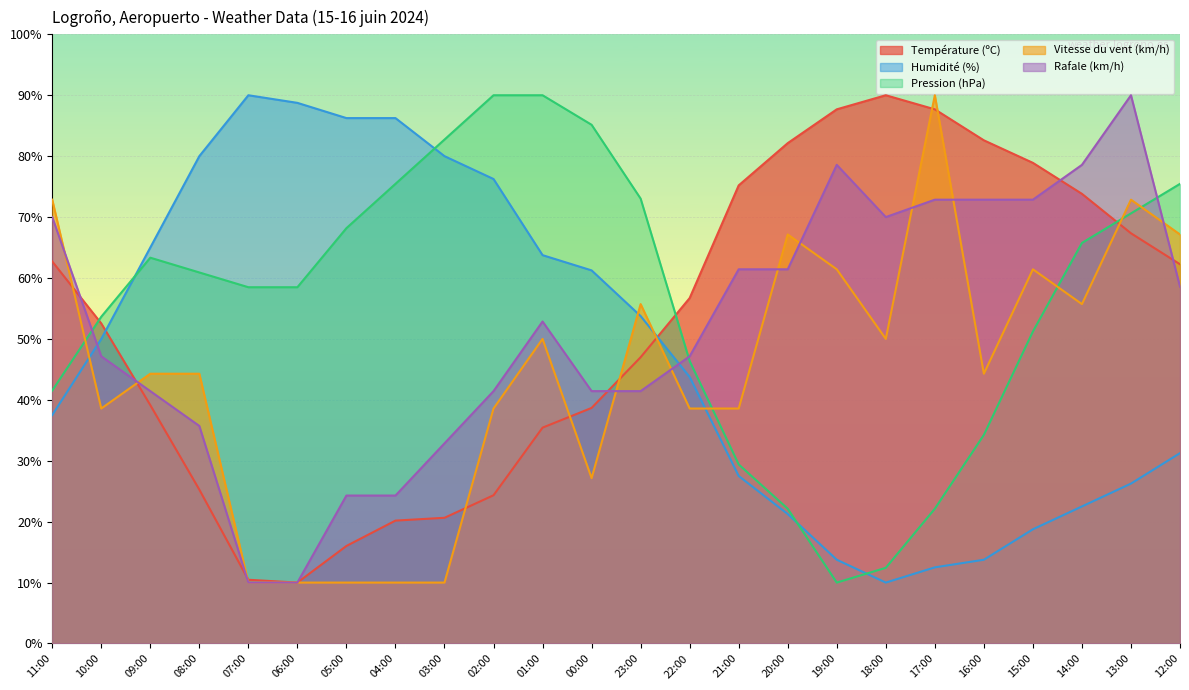

What are all the series names shown in the legend?

Température (ºC), Humidité (%), Pression (hPa), Vitesse du vent (km/h), Rafale (km/h)